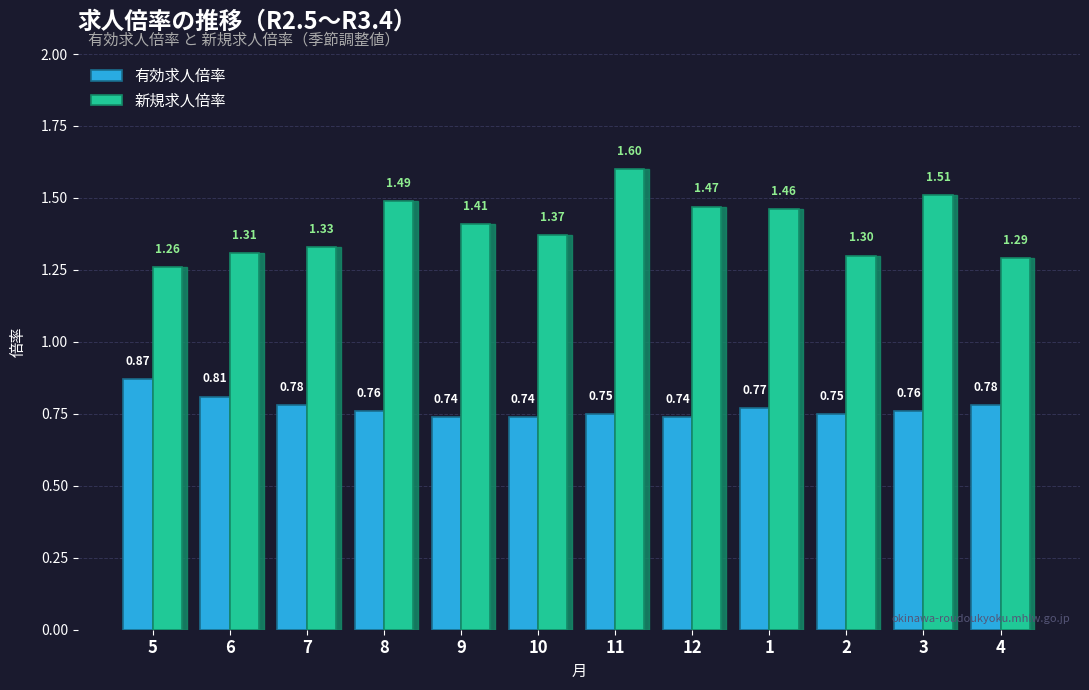

What is the difference between the maximum and second lowest values in the 新規求人倍率 series?

0.3